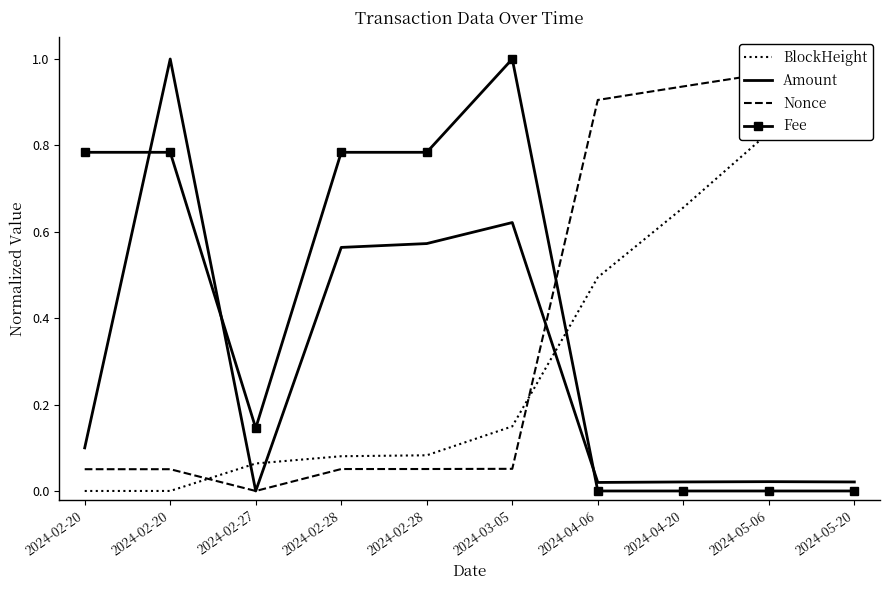

What is the difference between the second highest and minimum values in the BlockHeight series?

0.8